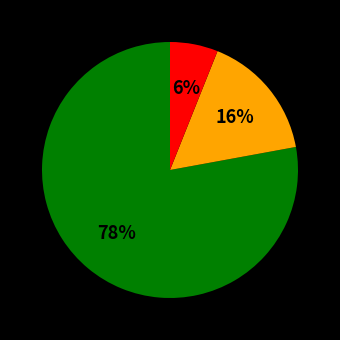

To the nearest percent, what is the difference between the largest and smallest slice percentages?

72%